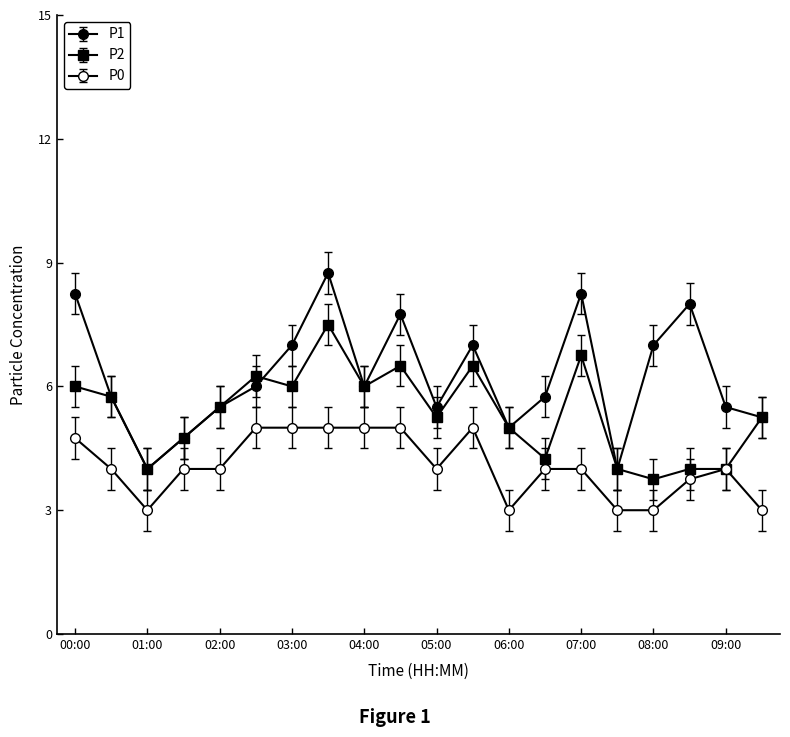

Reading left to right, what are all the values shown in this chart?

P1: 8.2	5.8	4.0	4.8	5.5	6.0	7.0	8.8	6.0	7.8	5.5	7.0	5.0	5.8	8.2	4.0	7.0	8.0	5.5	5.2
P2: 6.0	5.8	4.0	4.8	5.5	6.2	6.0	7.5	6.0	6.5	5.2	6.5	5.0	4.2	6.8	4.0	3.8	4.0	4.0	5.2
P0: 4.8	4.0	3.0	4.0	4.0	5.0	5.0	5.0	5.0	5.0	4.0	5.0	3.0	4.0	4.0	3.0	3.0	3.8	4.0	3.0